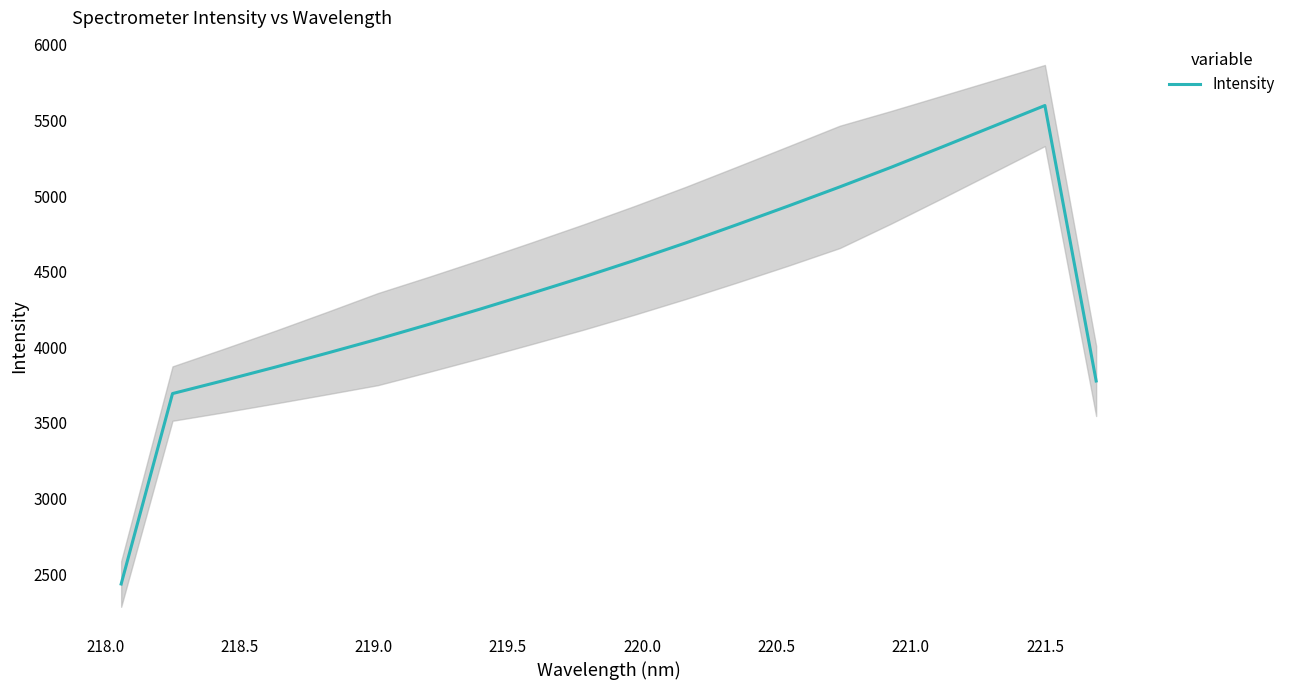

How many data points are less than 4464?

10